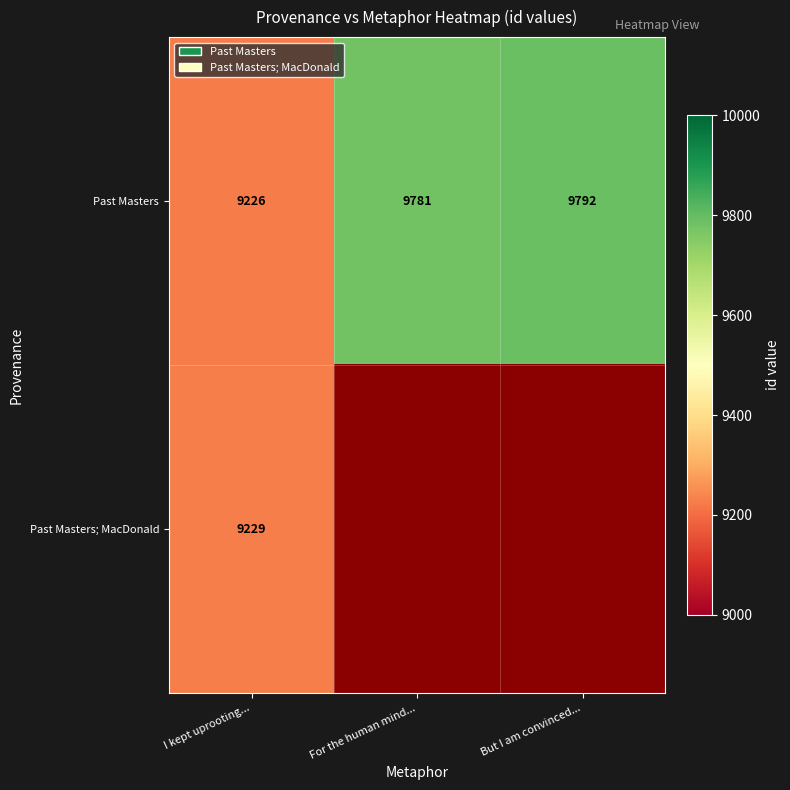

Where is Past Masters nearest to the value 9509?

For the human mind...